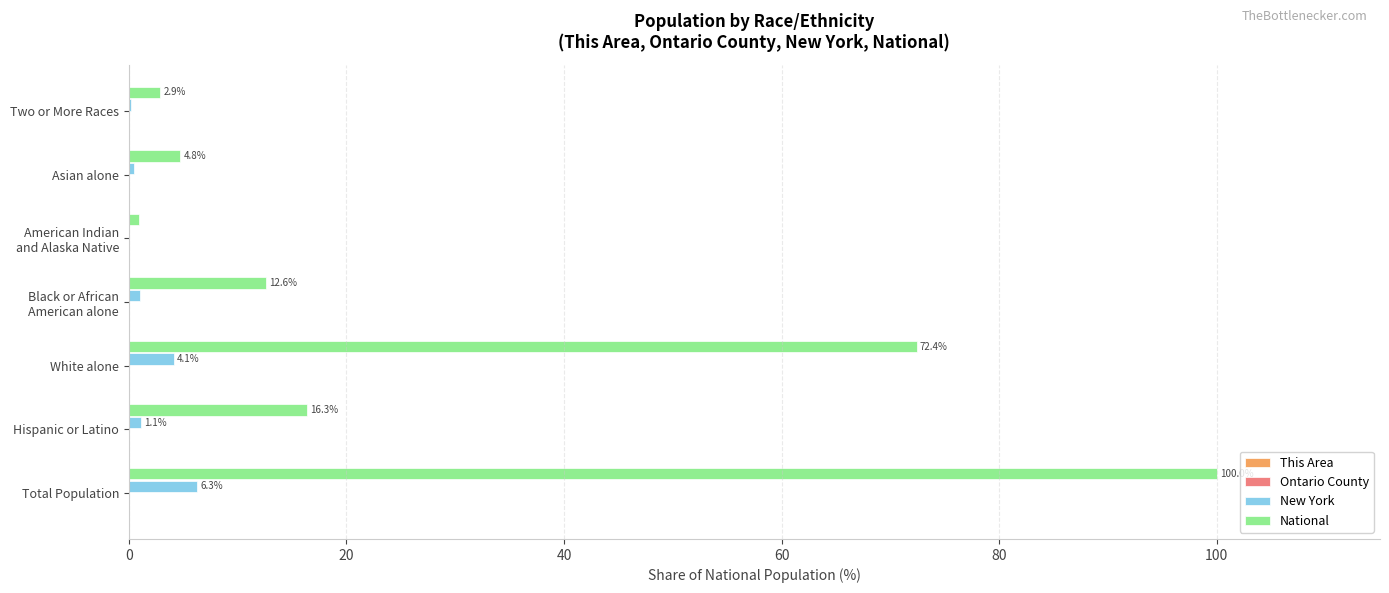

At which category is the sum across all series the highest?

Total Population